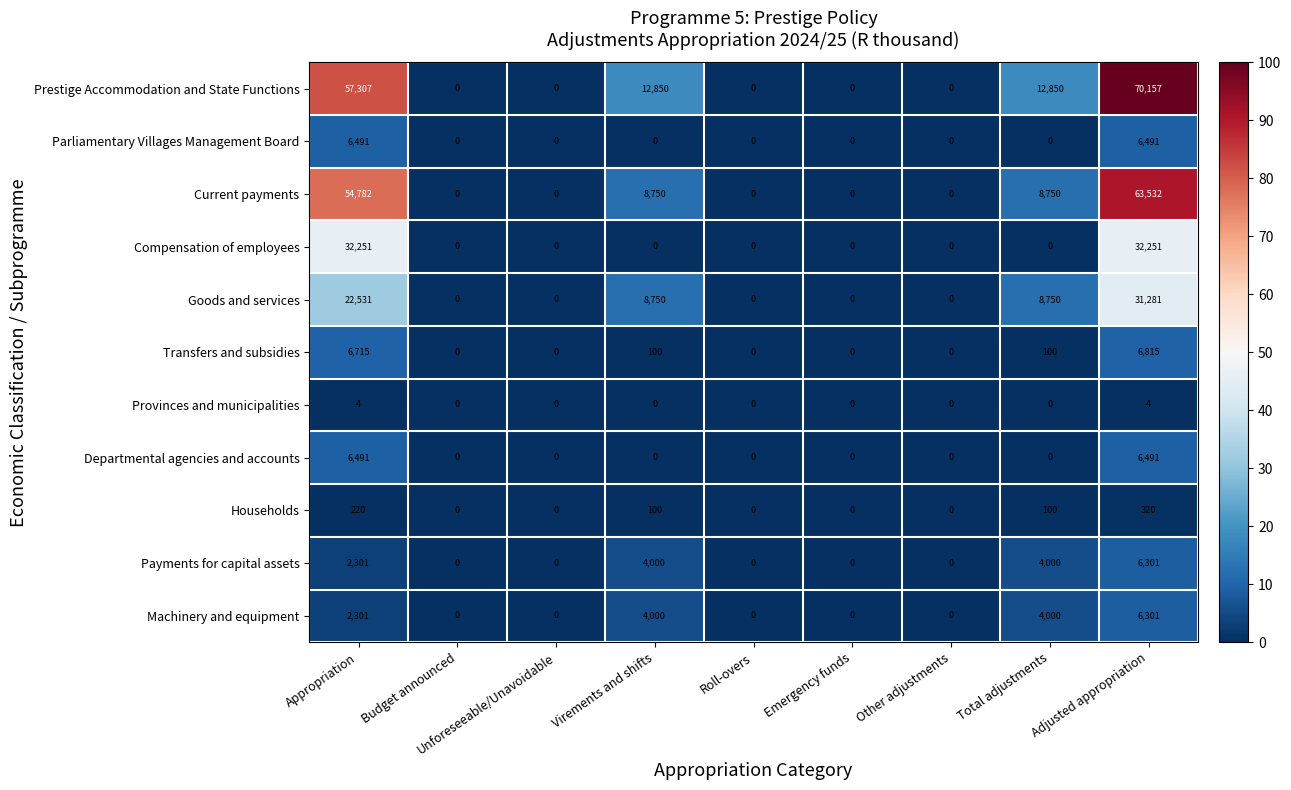

What is the maximum value for Payments for capital assets?

6301